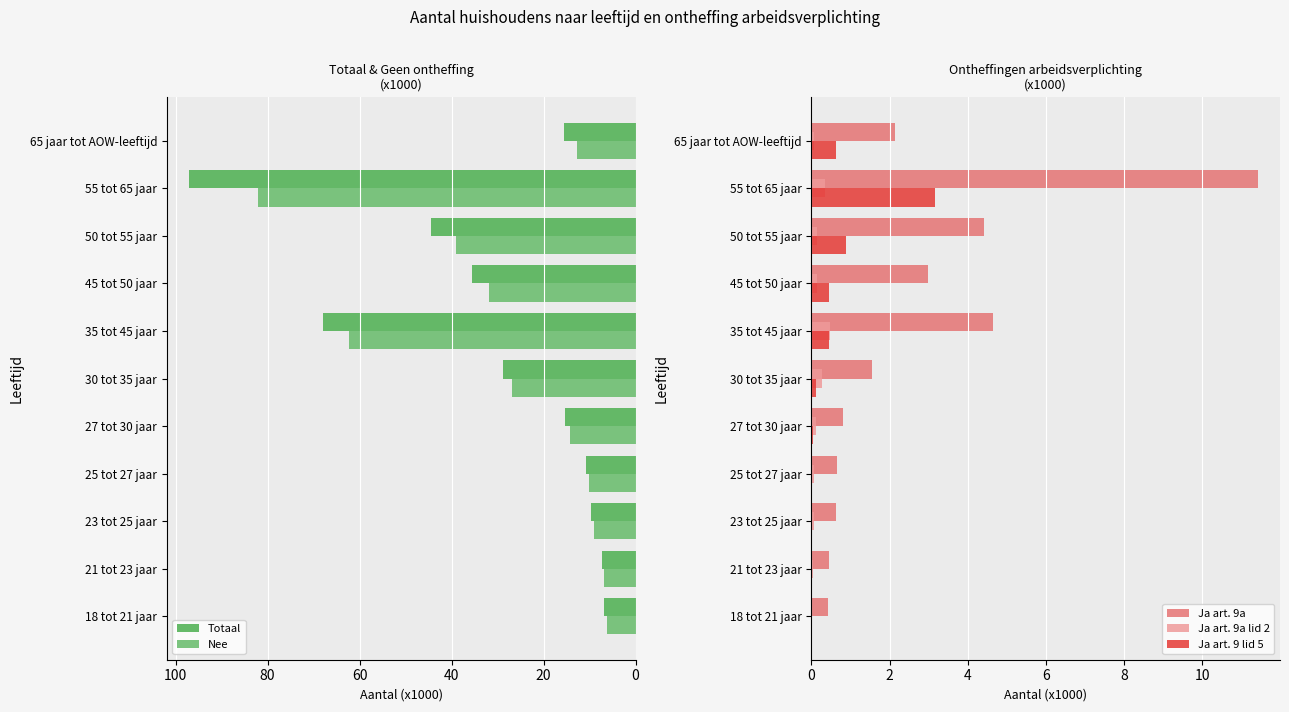

At which label is Ja art. 9 lid 5 closest to 1?

50 tot 55 jaar